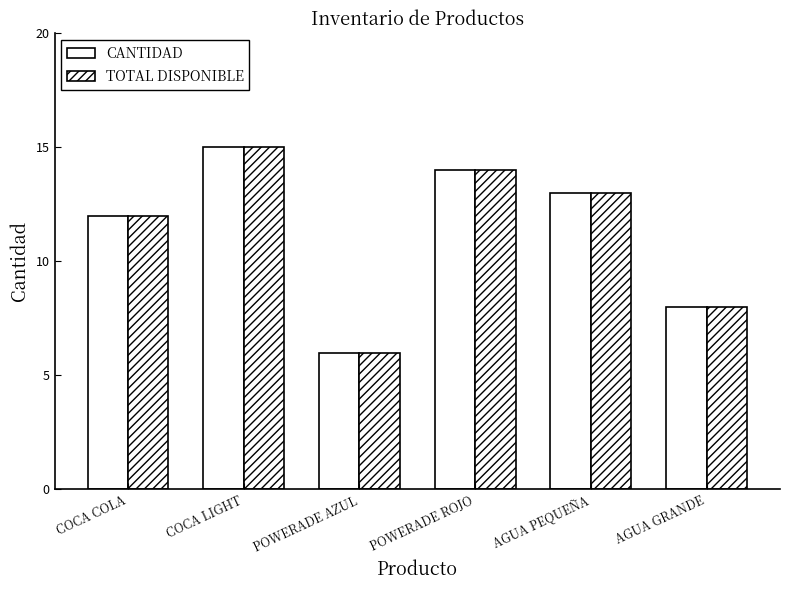

At which label does TOTAL DISPONIBLE reach its peak?

COCA LIGHT